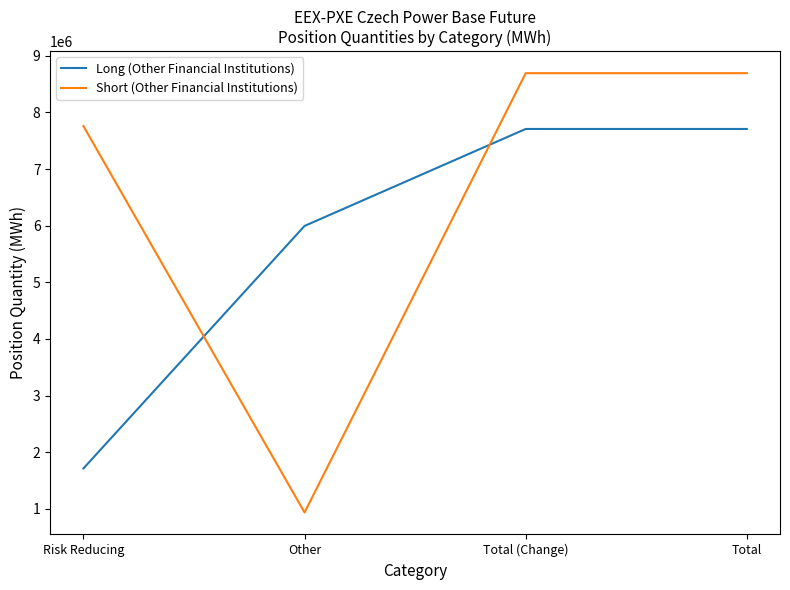

Reading left to right, list all the values displayed in this chart.

Long (Other Financial Institutions): Risk Reducing=1712570	Other=5995249	Total (Change)=7707819	Total=7707819
Short (Other Financial Institutions): Risk Reducing=7758501	Other=934755	Total (Change)=8693256	Total=8693256